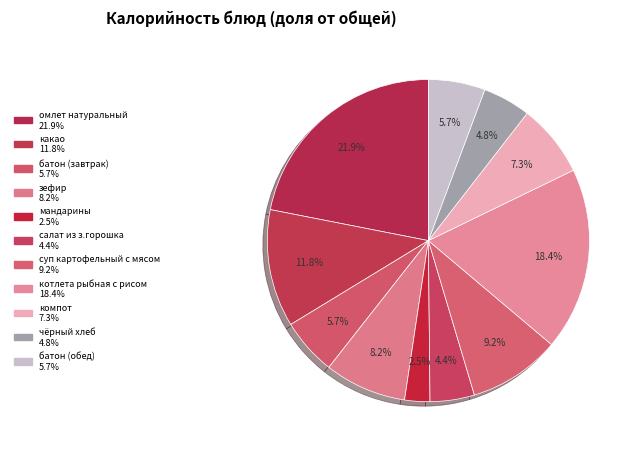

The чёрный хлеб slice represents 12% of the pie. True or false?

False